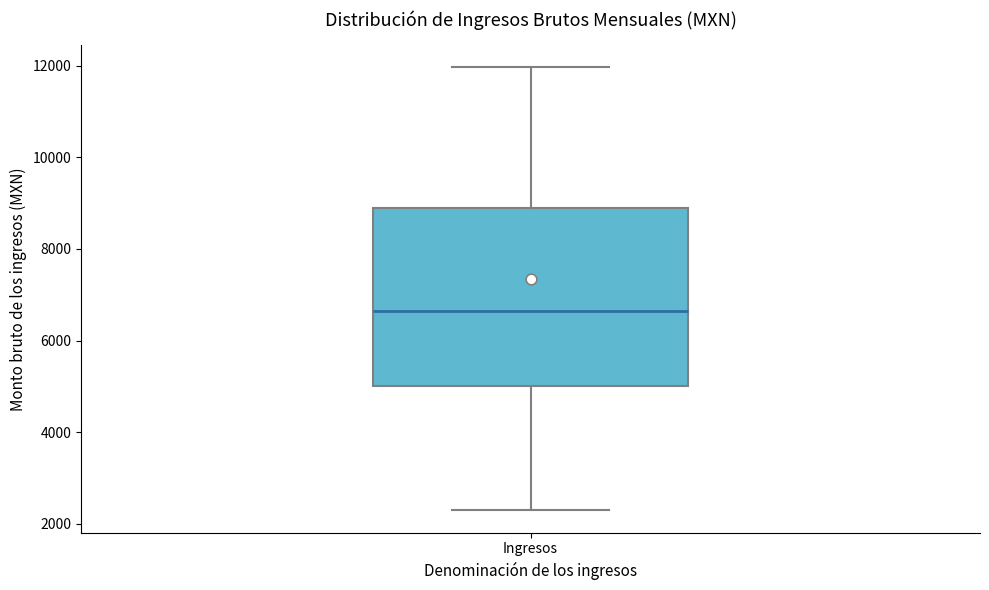

Read this box plot against the y-axis: the position of the median line, the range covered by the box, and the ends of both whiskers. The values are not printed on the chart, so give them approximately, as read against the axis.

median 6600, box 5000 to 8800, whiskers 2200 to 12000